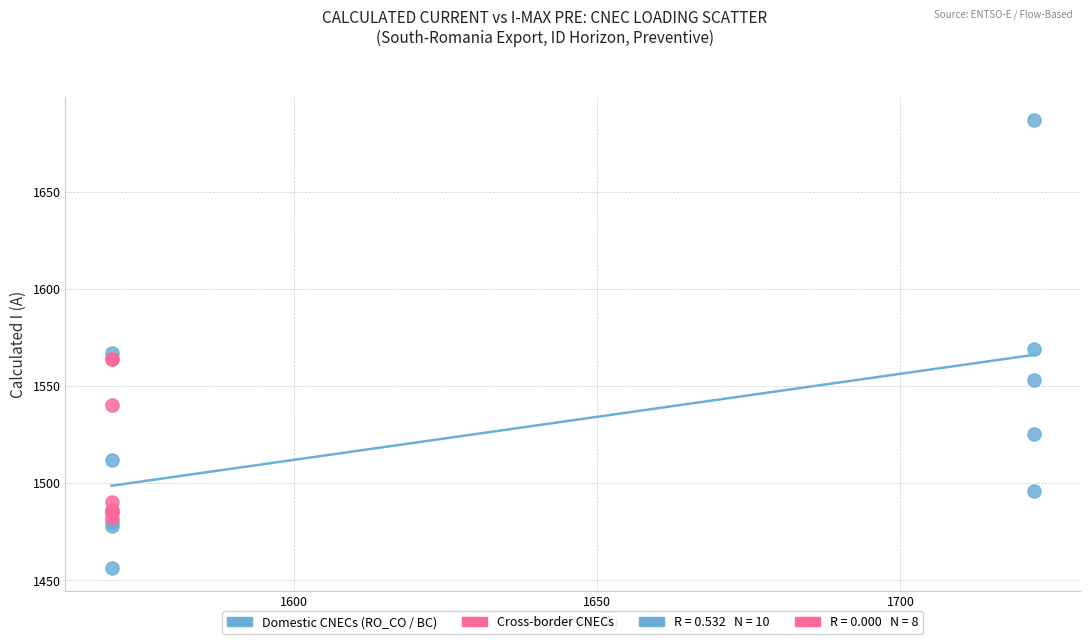

Which series contains the lowest Y value?

Domestic CNECs (RO_CO / BC)